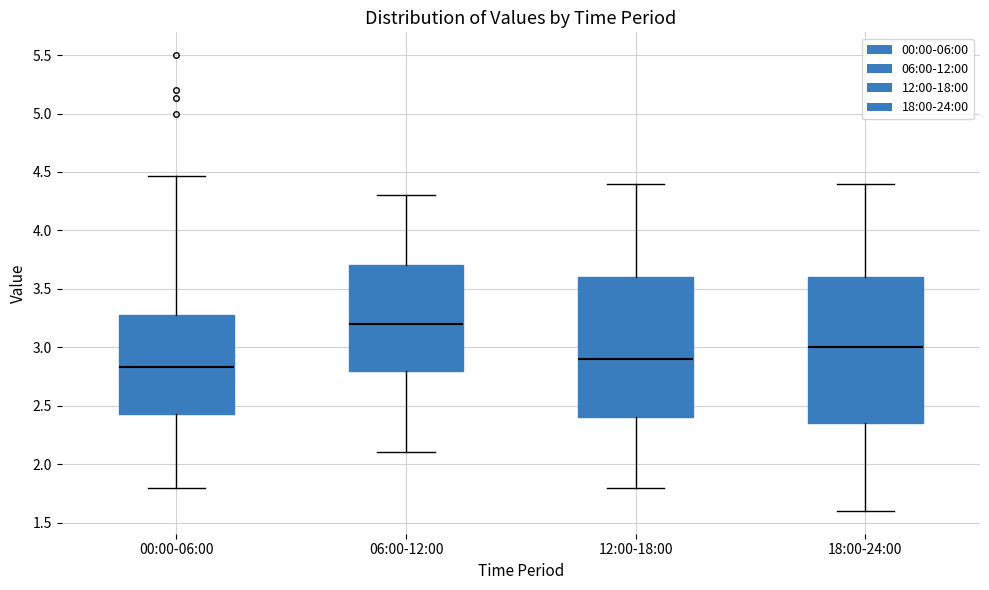

Reading left to right, read every box against the y-axis: the position of its median line, the range the box covers, and the ends of its whiskers. The values are not printed on the chart, so give them approximately, as read against the axis.

00:00-06:00: median 2.85, box 2.45 to 3.25, whiskers 1.80 to 4.45
06:00-12:00: median 3.20, box 2.80 to 3.70, whiskers 2.10 to 4.30
12:00-18:00: median 2.90, box 2.40 to 3.60, whiskers 1.80 to 4.40
18:00-24:00: median 3.00, box 2.35 to 3.60, whiskers 1.60 to 4.40